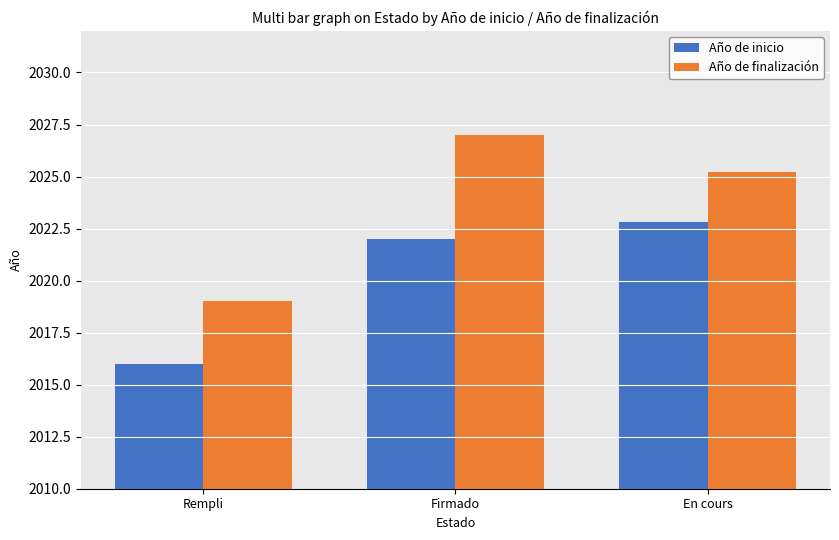

Count the number of data series in this chart.

2